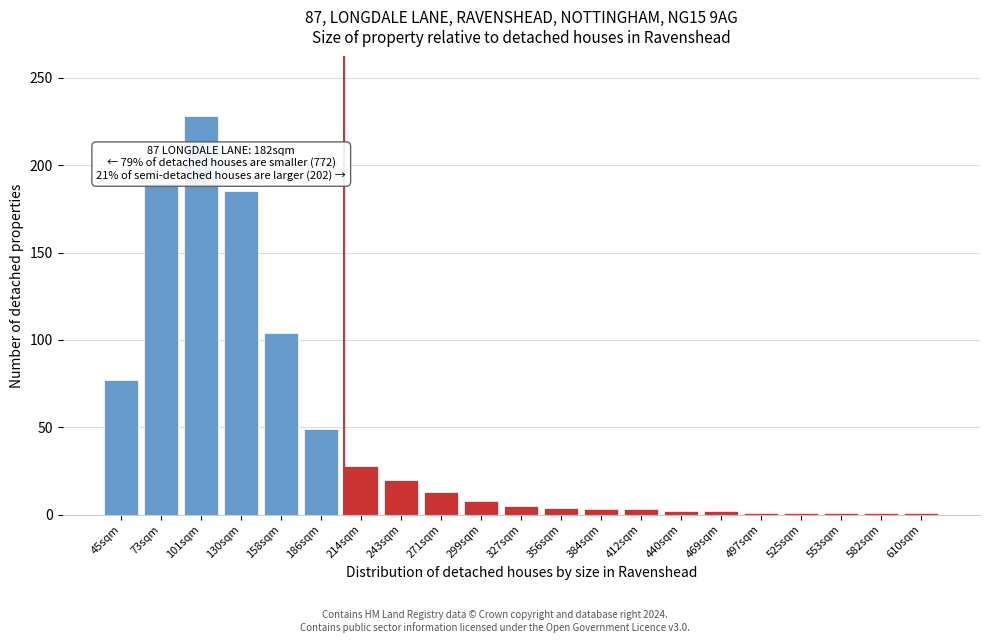

Is it true that the value at 214sqm is 28?

True